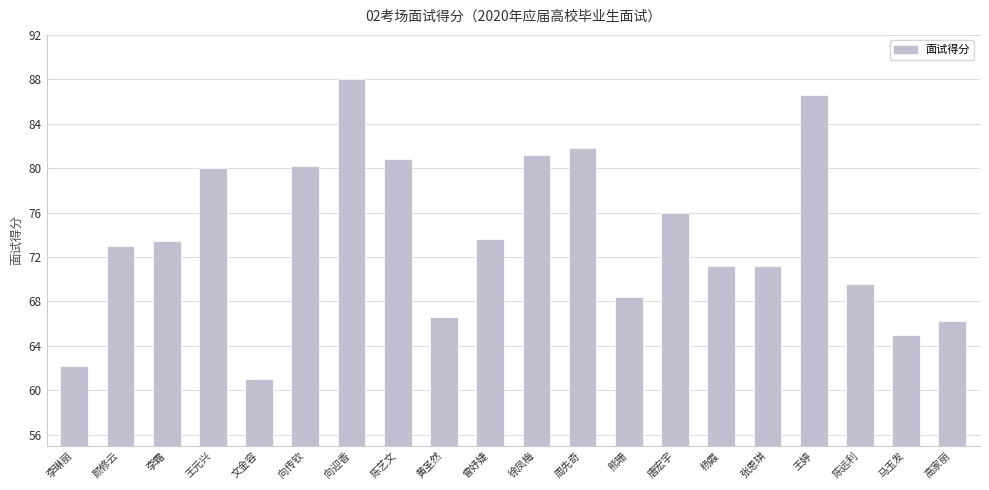

True or false: the data shows 116.9 at 陈远利.

False